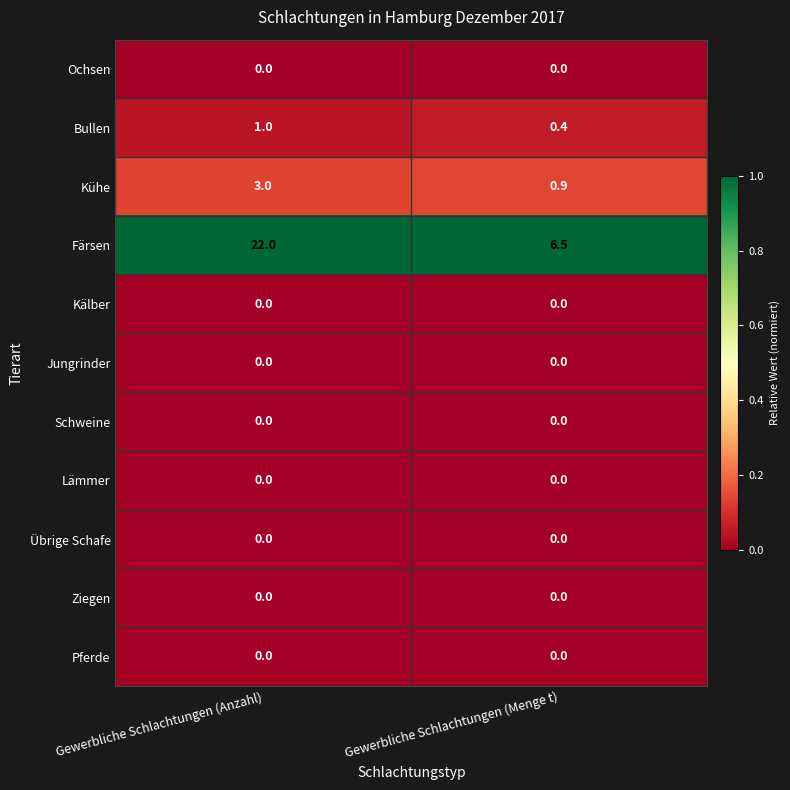

The value of Färsen at Gewerbliche Schlachtungen (Anzahl) is 35.3. True or false?

False